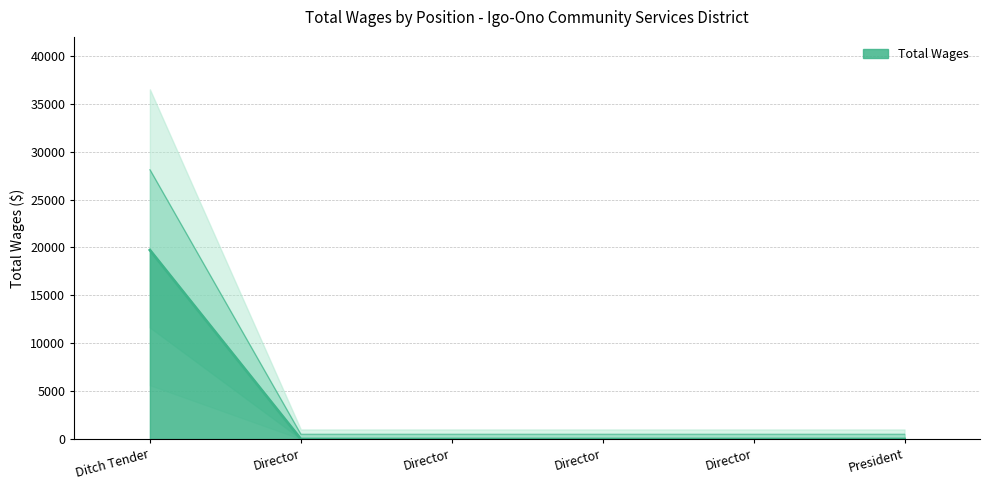

Which label corresponds to the smallest value in the chart?

Director